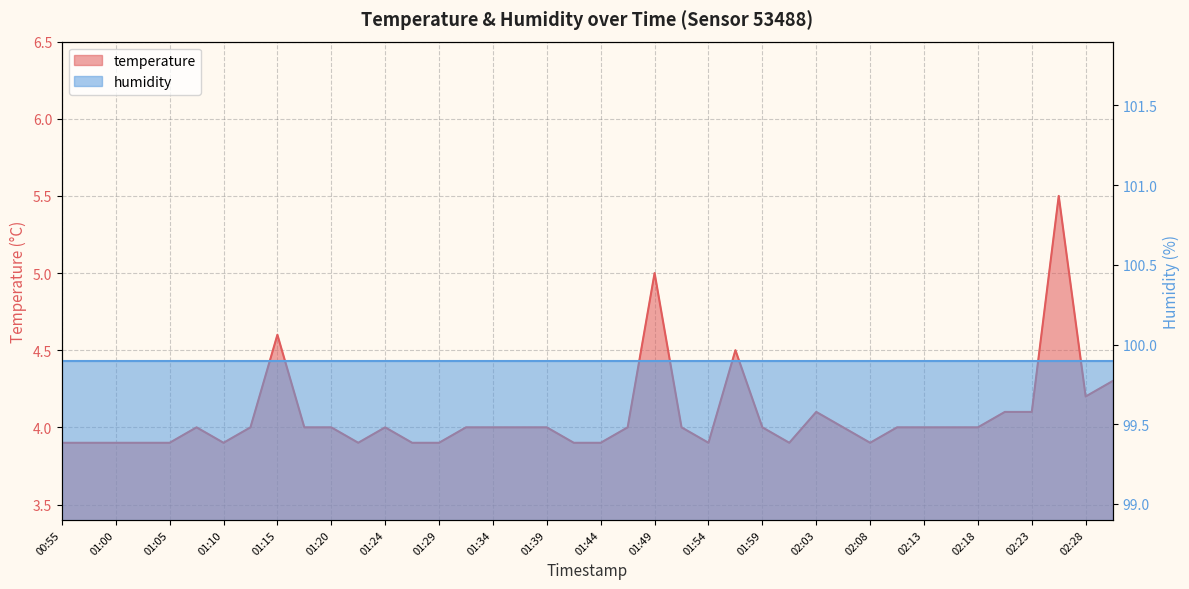

What is the greatest value displayed?

5.5